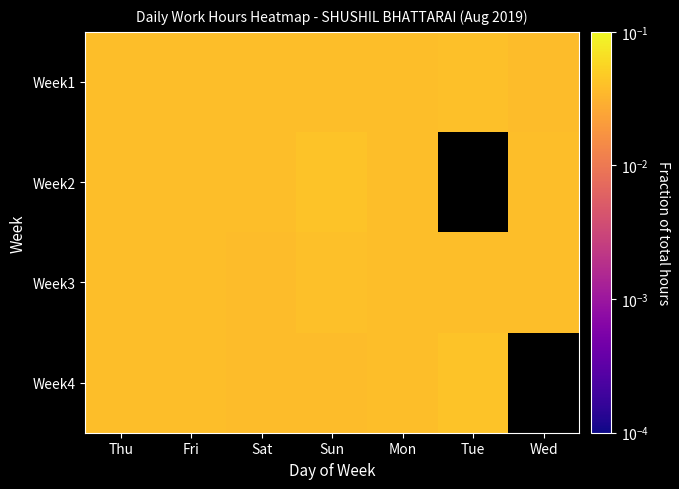

Which series has the widest spread of values?

Week4